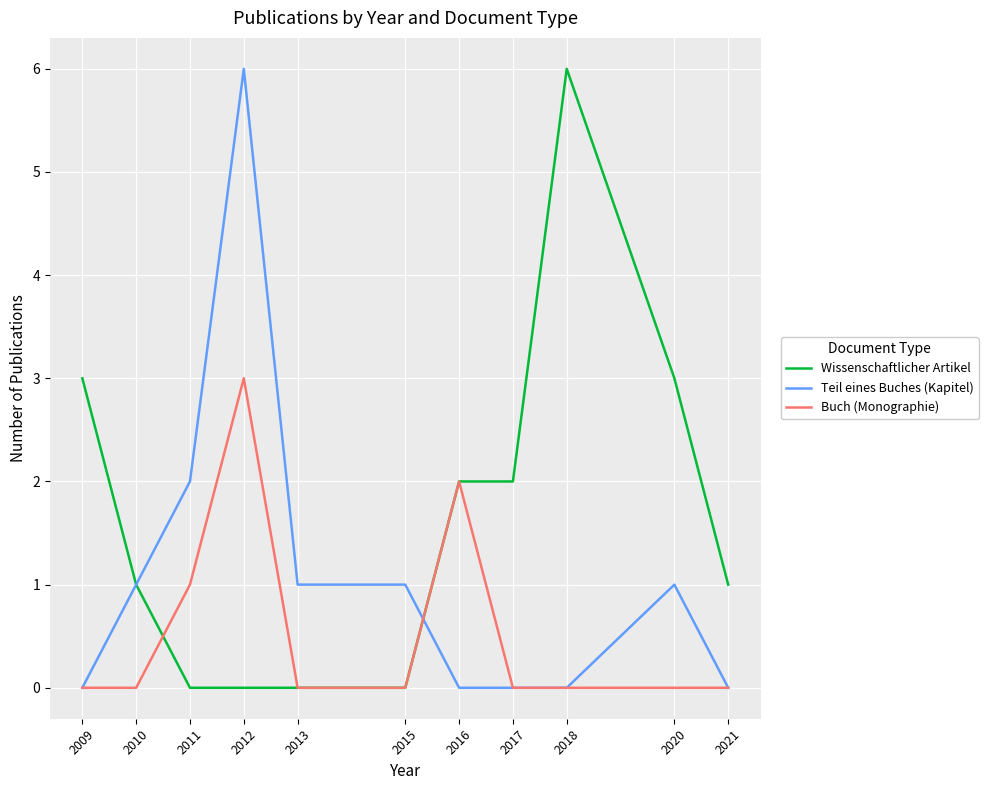

What is the difference between the maximum and minimum values in the Buch (Monographie) series?

3